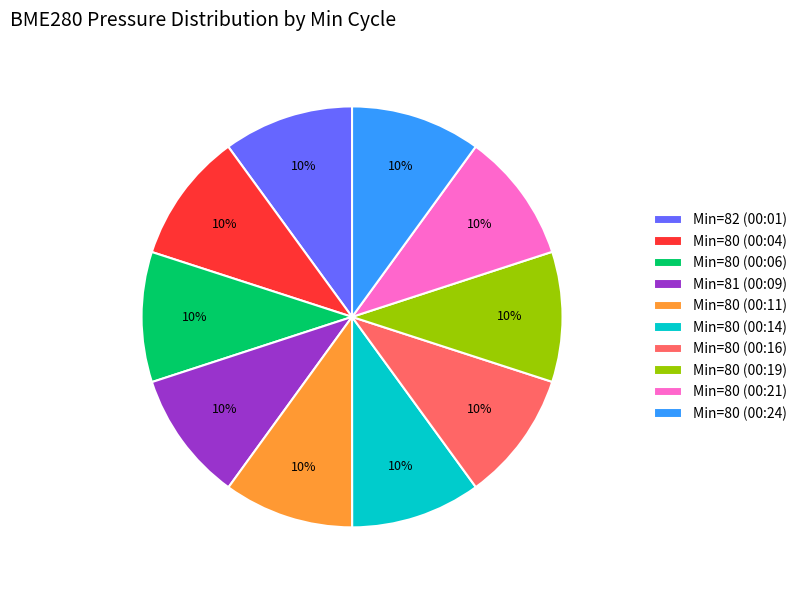

Is there any slice that represents more than half of the pie?

No